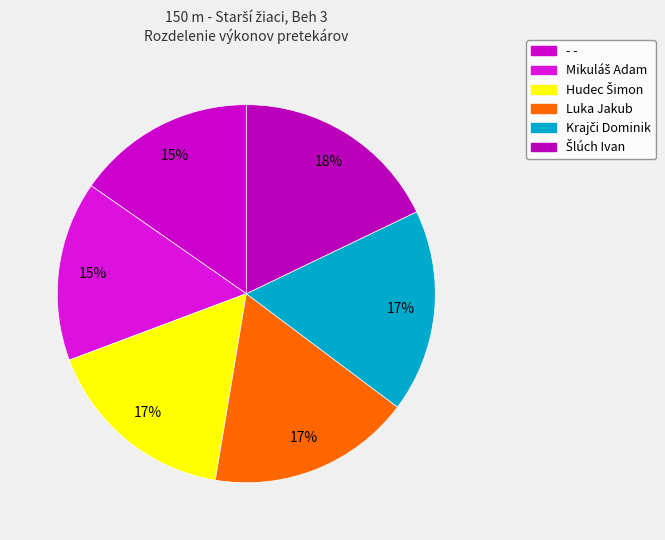

What is the change in value from Krajči Dominik to Šlúch Ivan?

+0.7